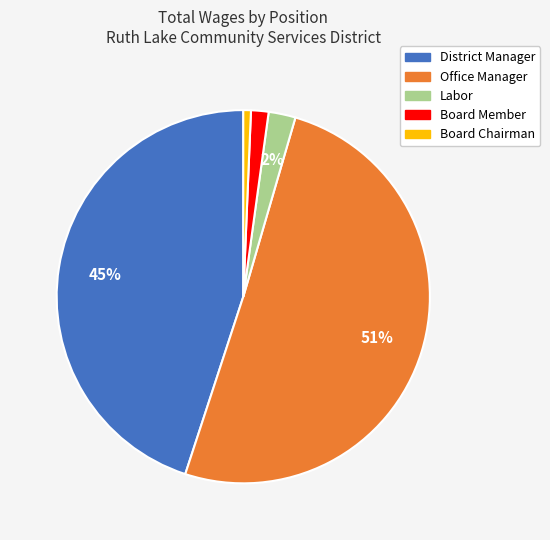

The Board Chairman slice represents 8% of the pie. True or false?

False